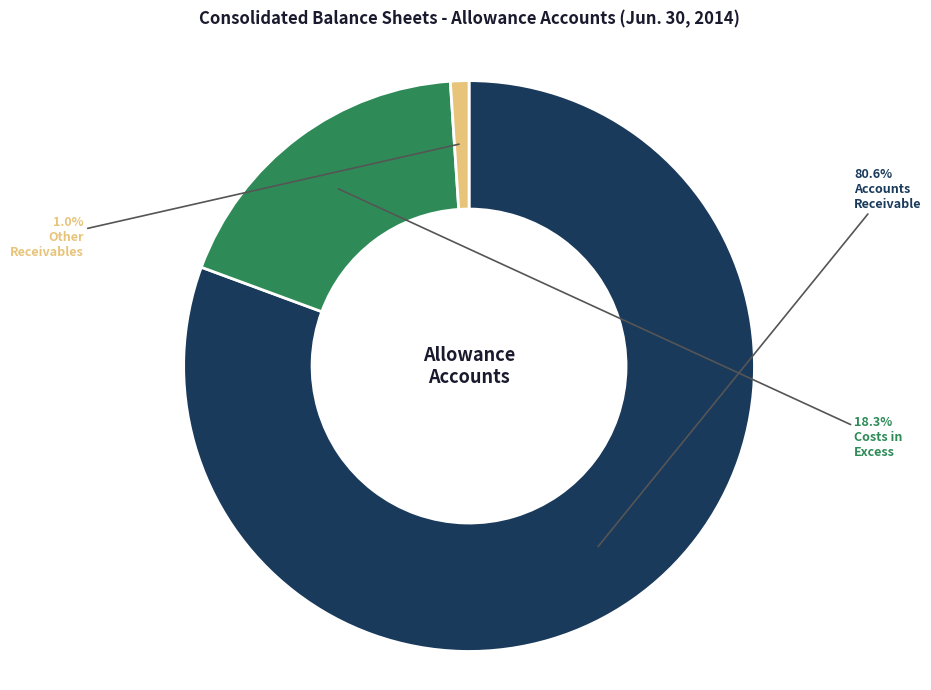

Is there a majority slice in this chart?

Yes